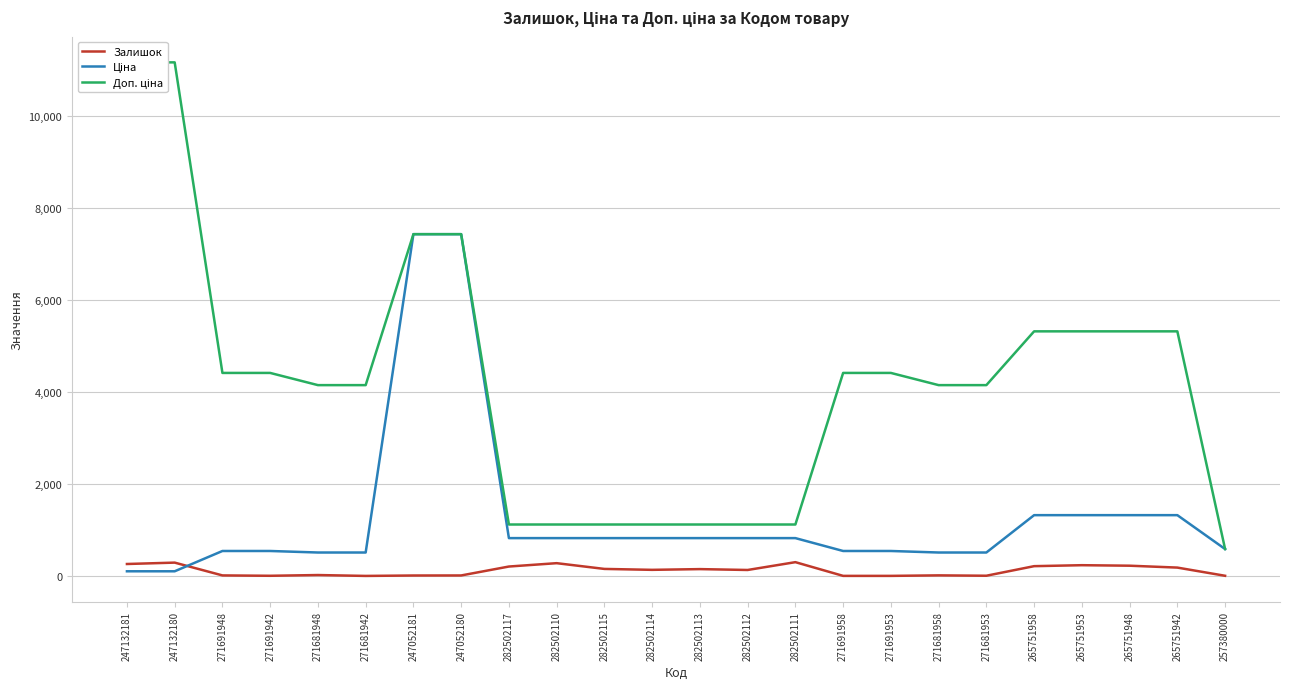

What is the difference between the highest and lowest values at 257380000?

581.0